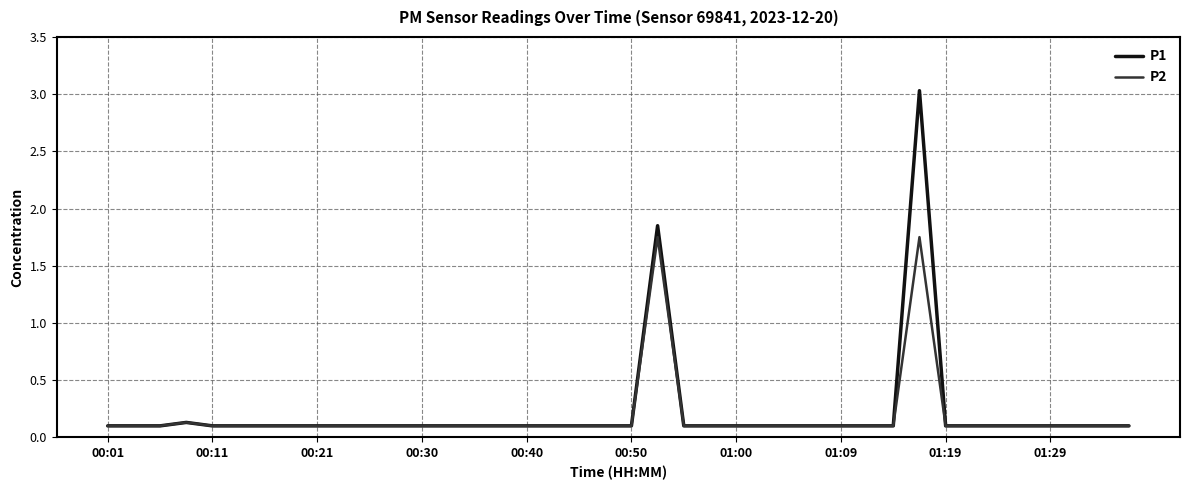

What is the difference between the maximum and second lowest values in the P1 series?

2.9